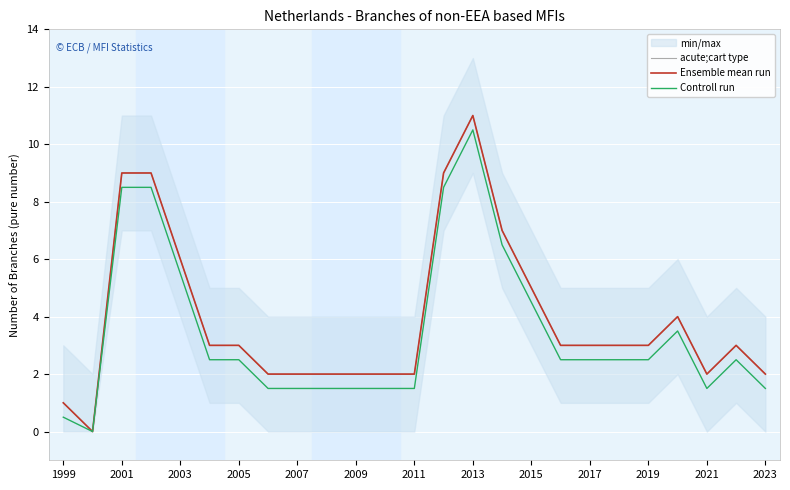

What is the average value of the Controll run series?

3.4